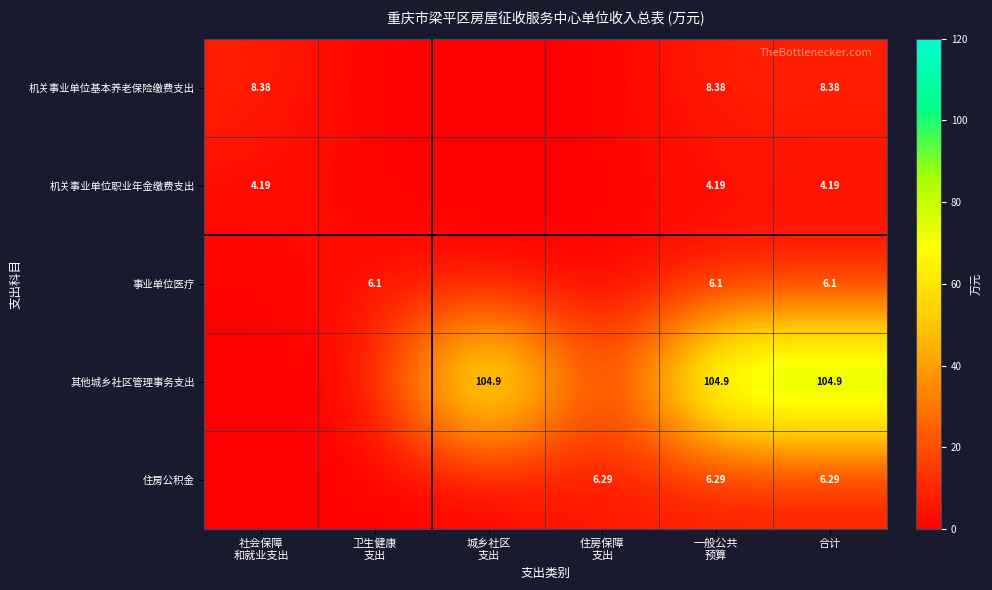

What is the highest value of the 事业单位医疗 series?

6.1